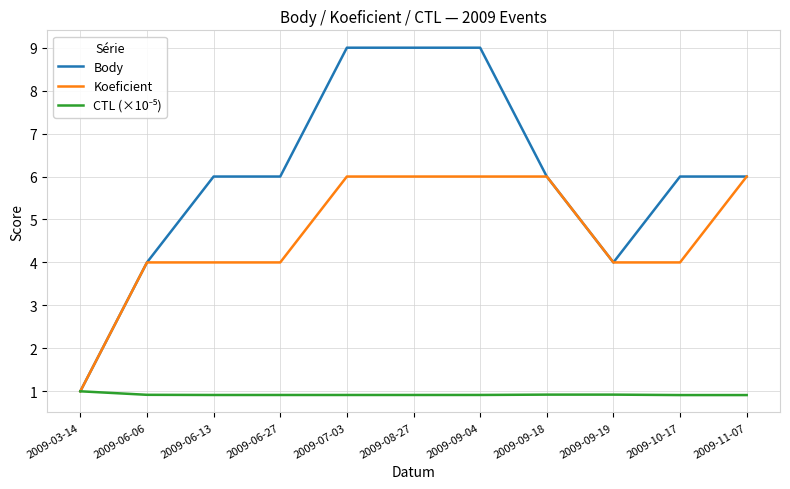

Is it true that Koeficient equals 7.9 at 2009-09-18?

False